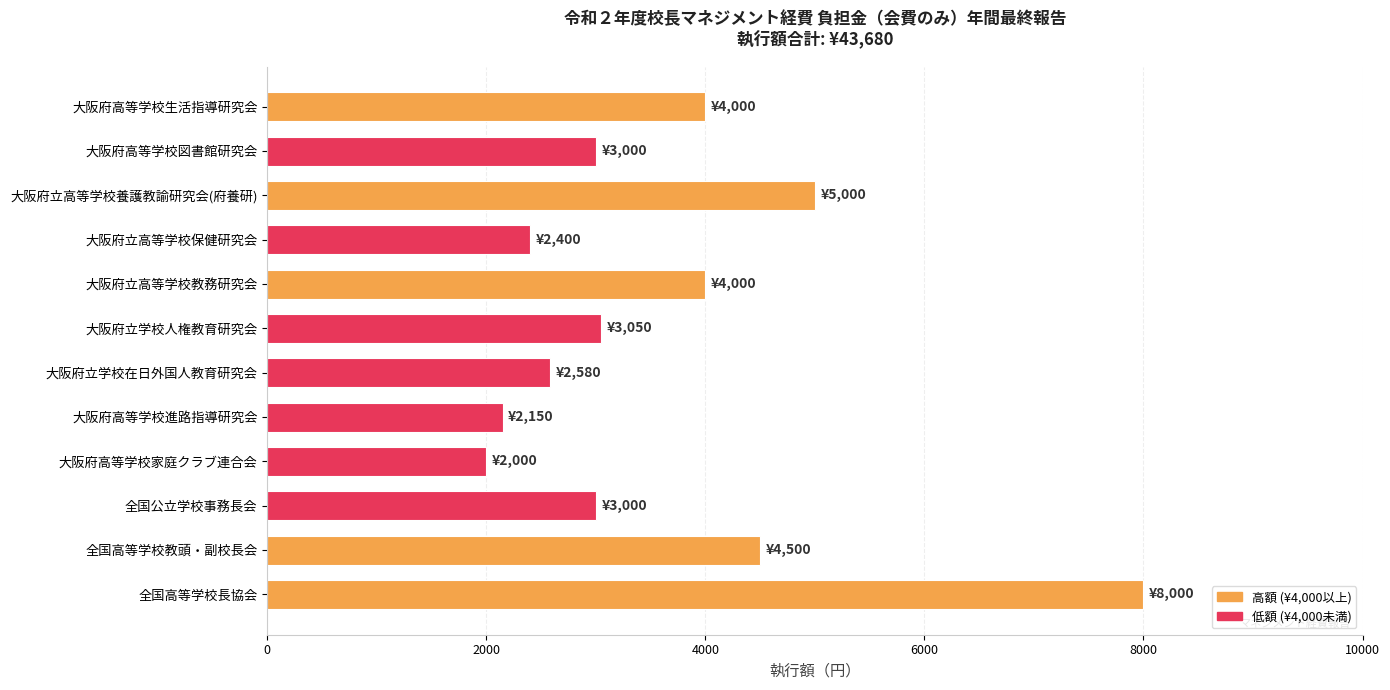

Which category has the lowest value across all series?

大阪府高等学校家庭クラブ連合会